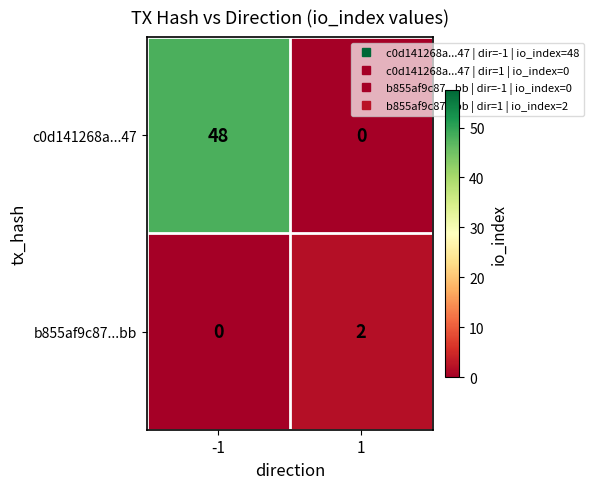

Which series has the widest spread of values?

c0d141268a...47